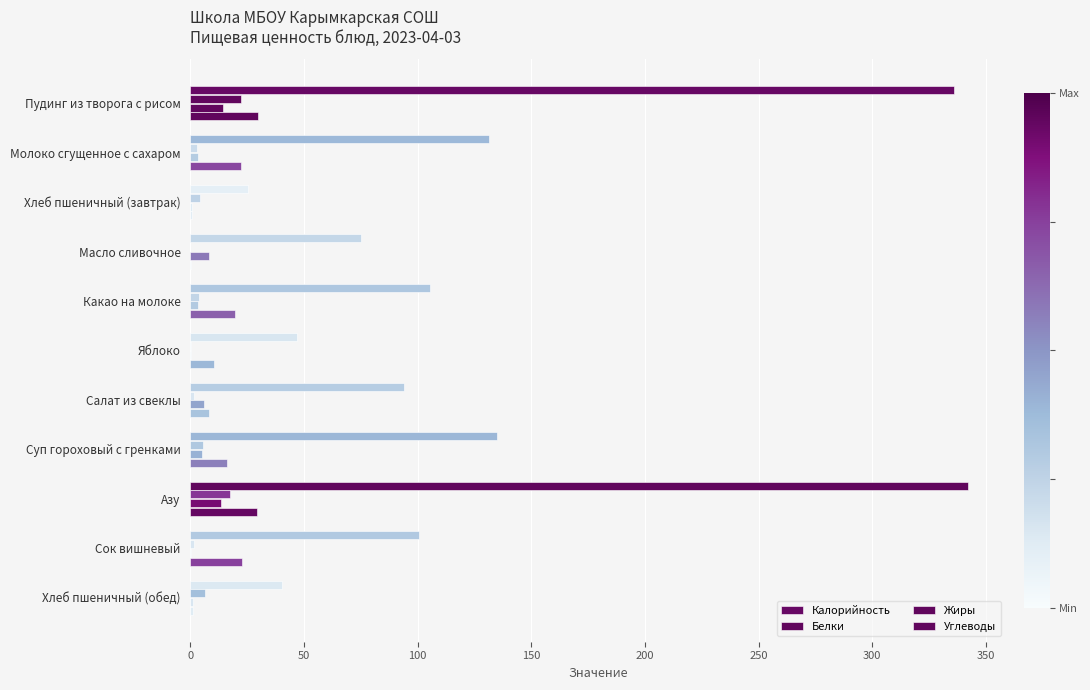

Rank the series by their maximum value, from highest to lowest.

Калорийность, Углеводы, Белки, Жиры